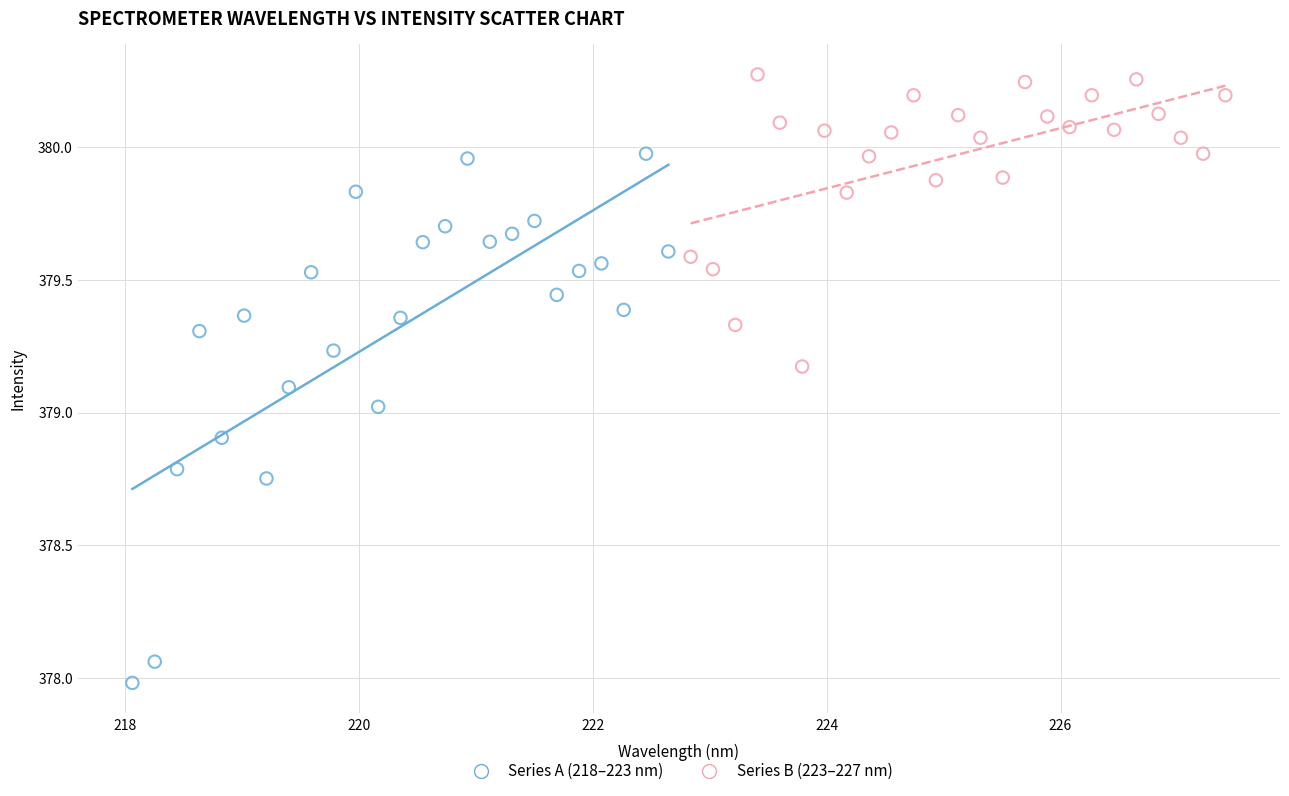

Which series has the widest spread of Y values?

Series A (218–223 nm)